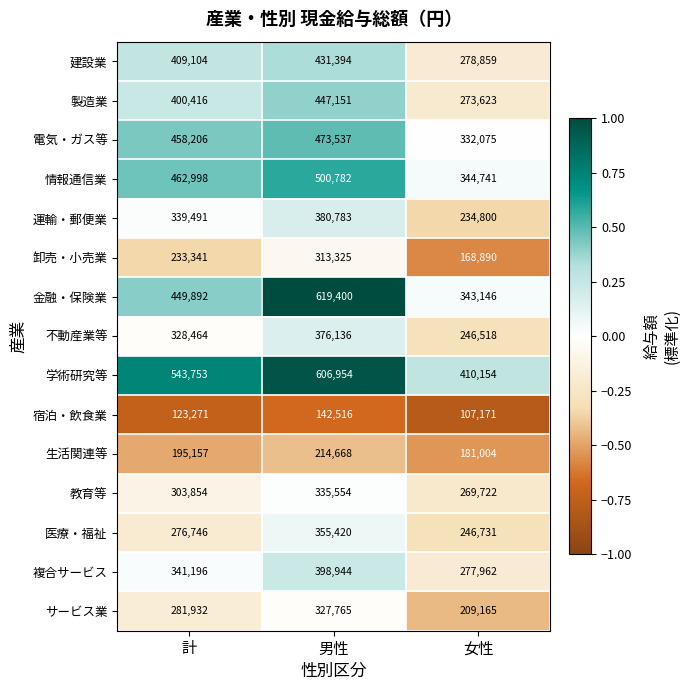

What is the sum of all 宿泊・飲食業 values?

372958